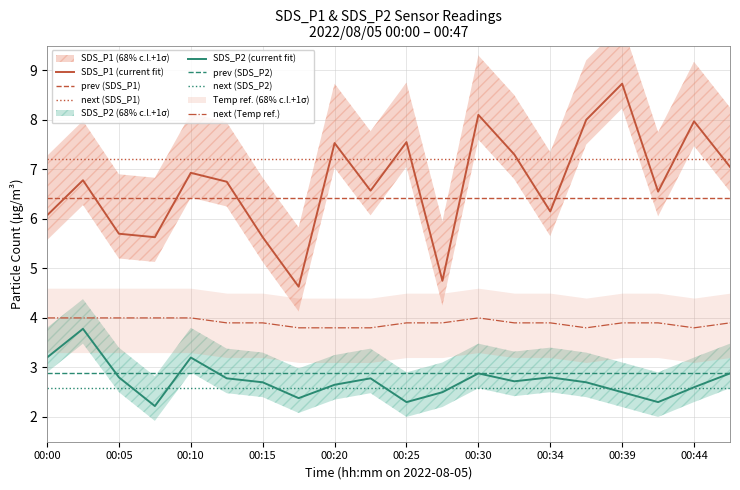

At how many categories does at least one series exceed 5?

18